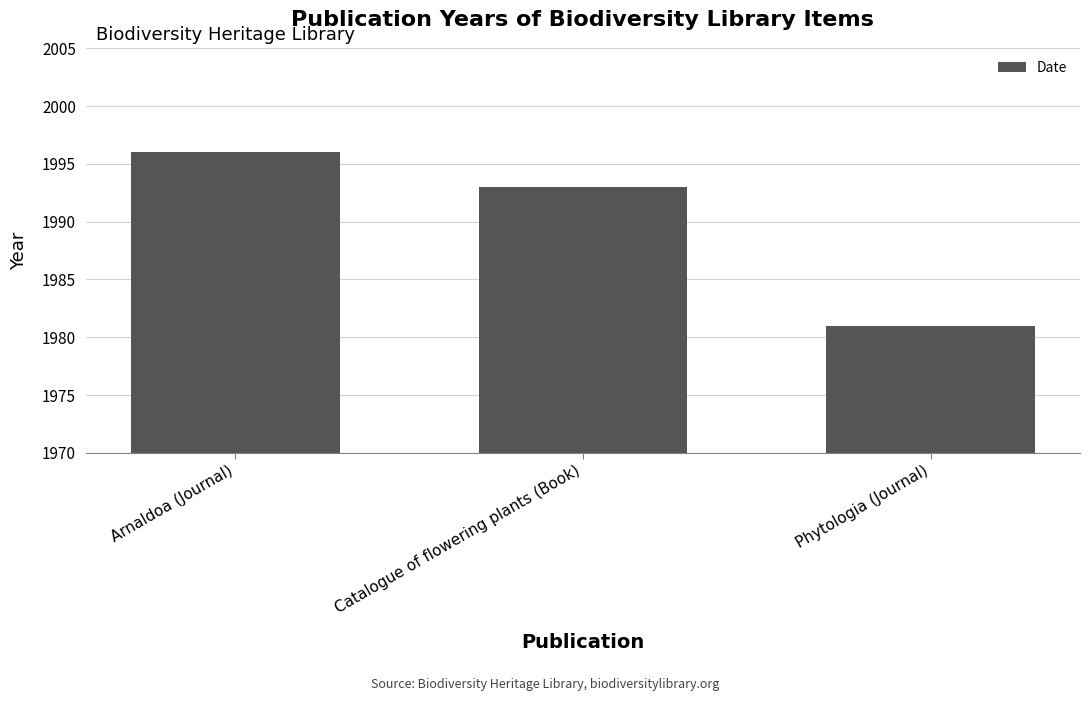

What is the difference between the values at Phytologia (Journal) and Arnaldoa (Journal)?

15